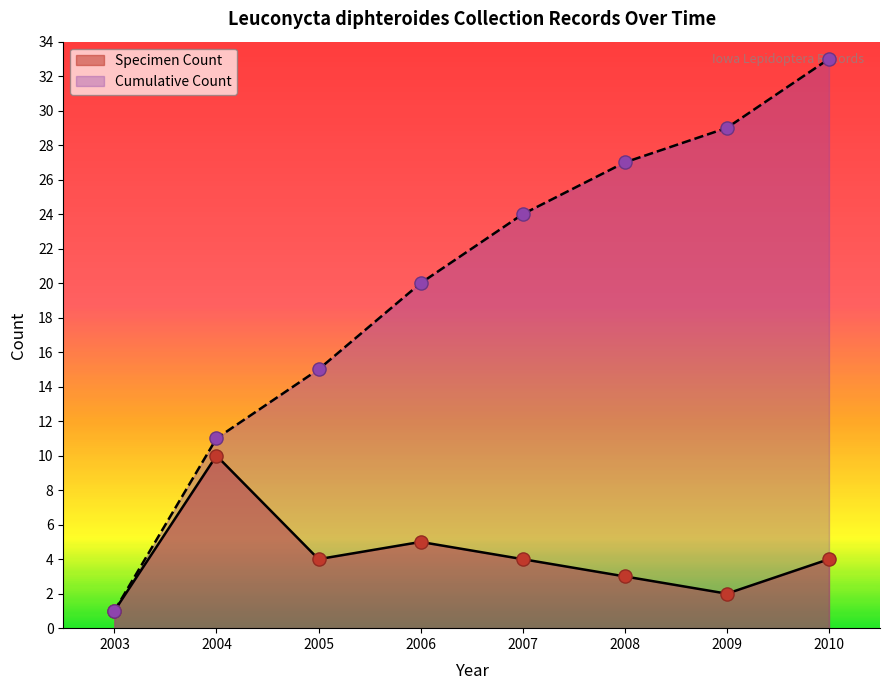

Which series reaches the minimum Y coordinate?

Specimen Count